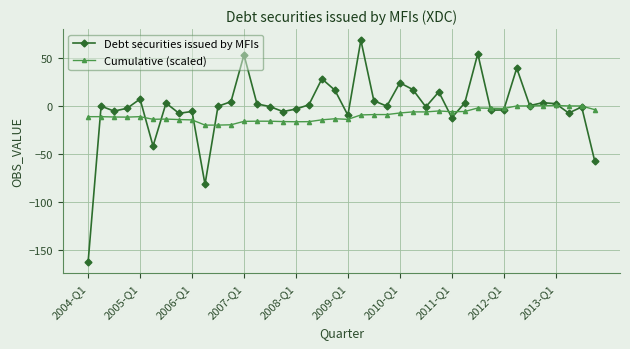

Count the number of categories in the chart.

40